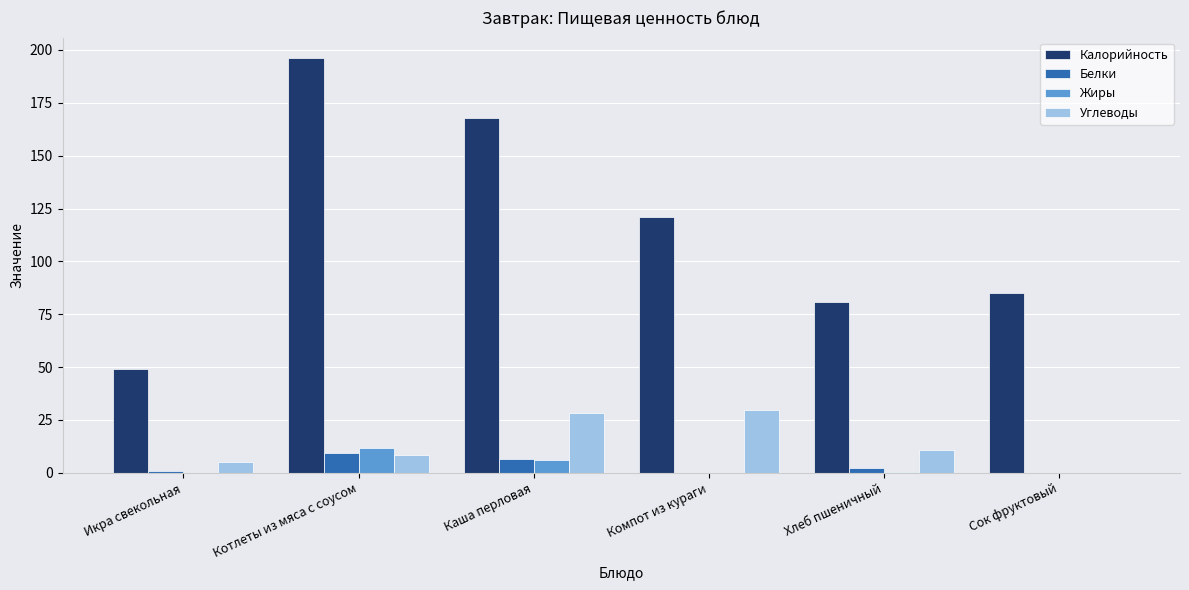

What is the sum of all Жиры values?

18.0